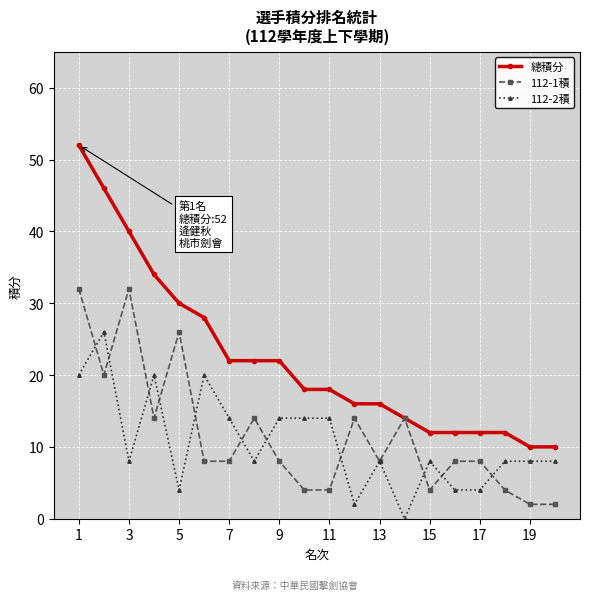

Rank the series by their maximum value, from lowest to highest.

112-2積, 112-1積, 總積分